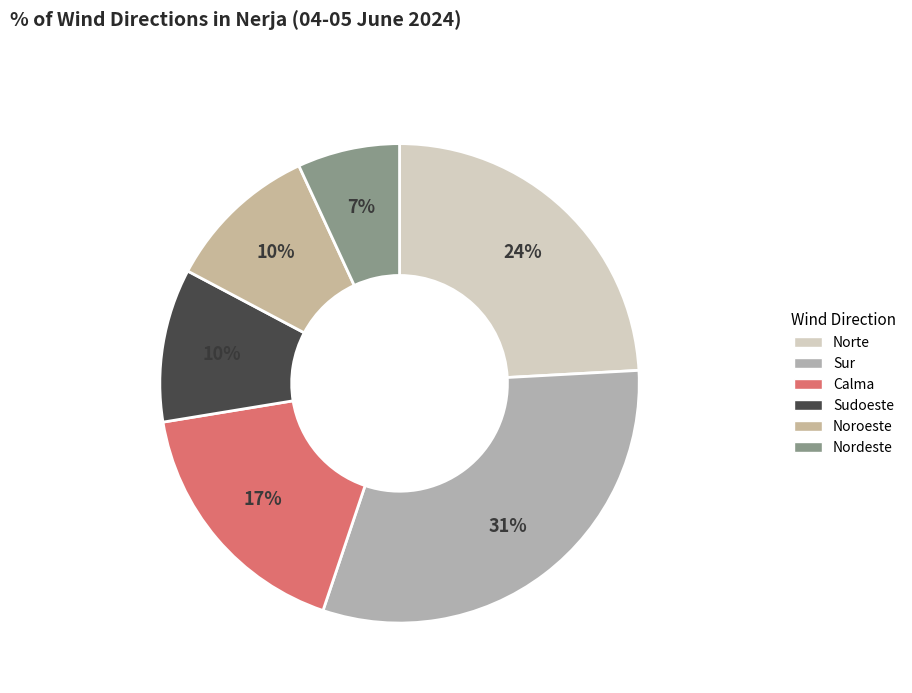

To the nearest percent, what is the difference between the largest and smallest slice percentages?

24%